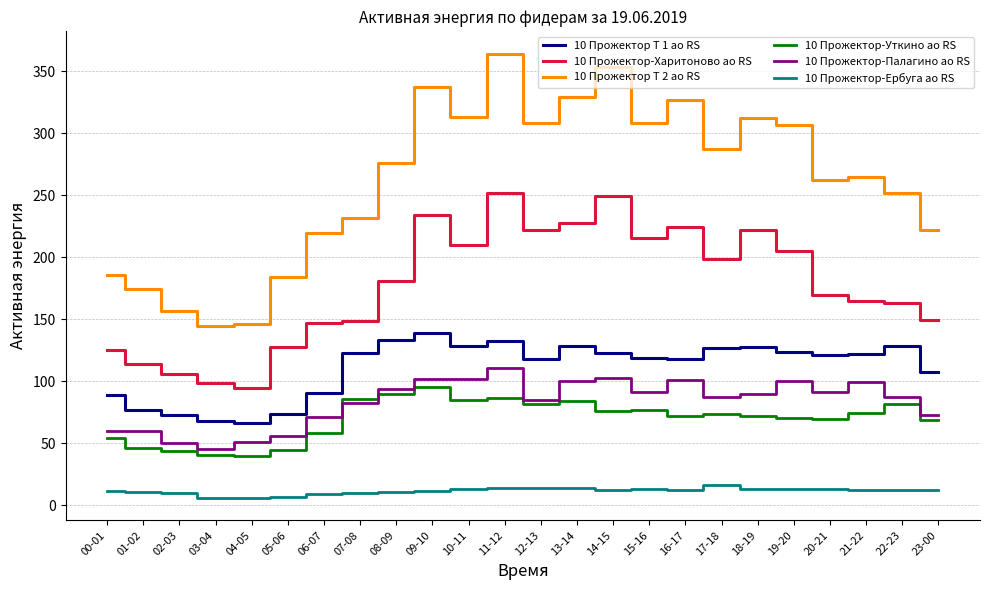

What is the difference between the maximum and minimum values in the 10 Прожектор-Палагино ао RS series?

65.6